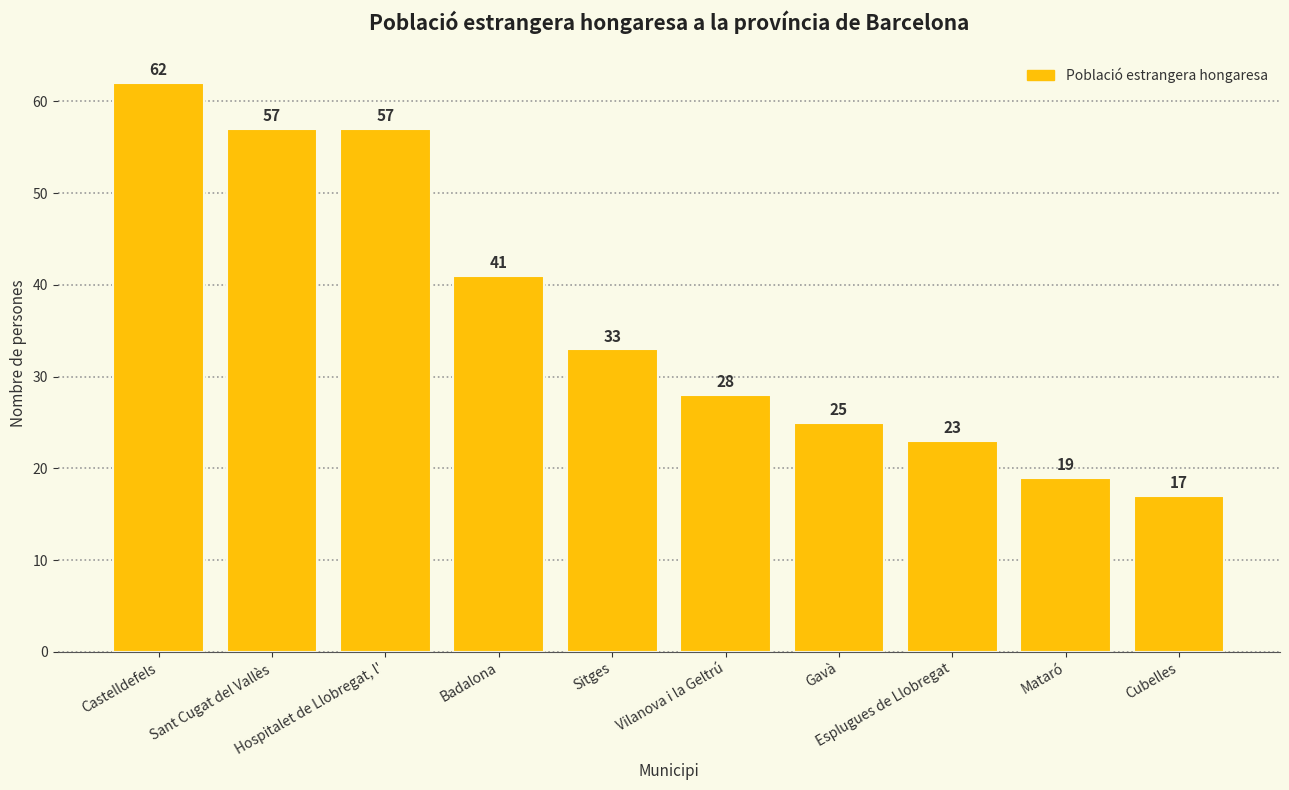

Between Gavà and Badalona, which is larger?

Badalona